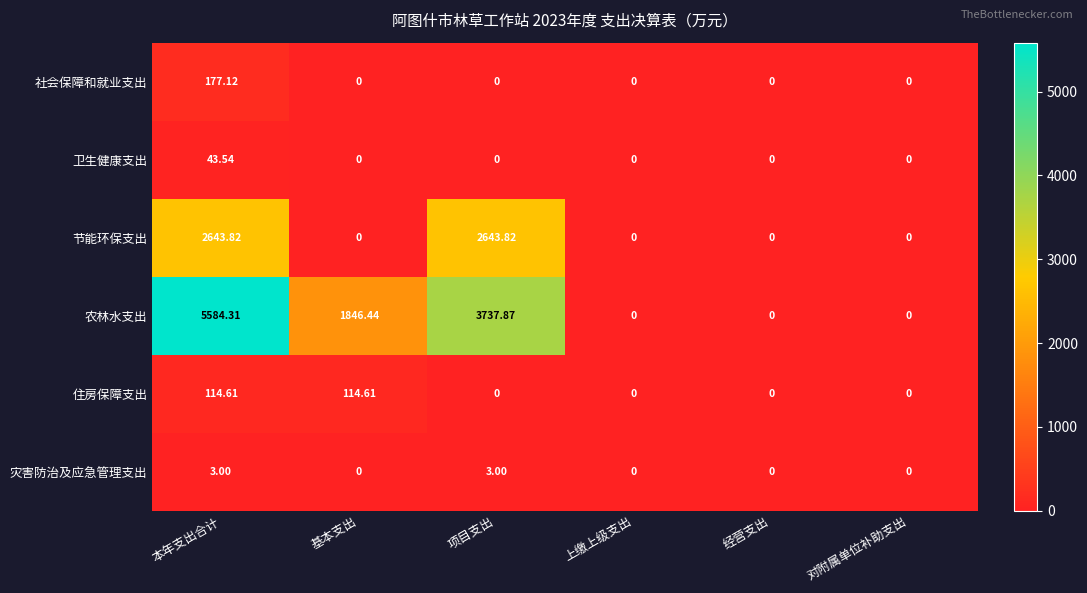

Rank the series by their maximum value, from highest to lowest.

农林水支出, 节能环保支出, 社会保障和就业支出, 住房保障支出, 卫生健康支出, 灾害防治及应急管理支出